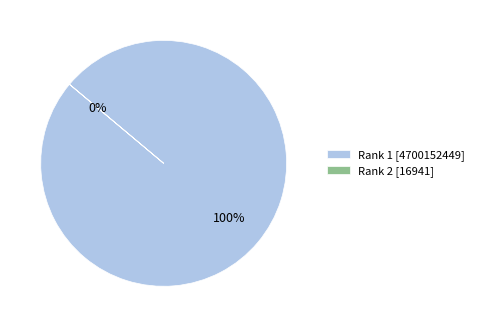

Is there any slice that represents more than half of the pie?

Yes